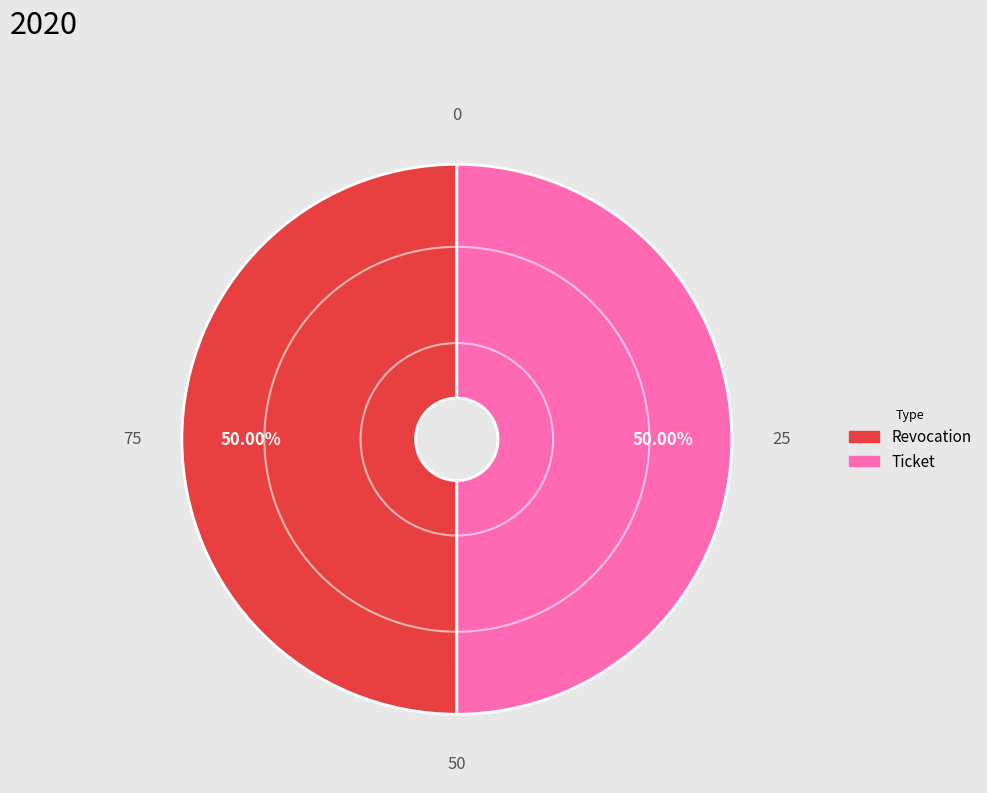

To the nearest percent, what portion does Revocation represent?

50%